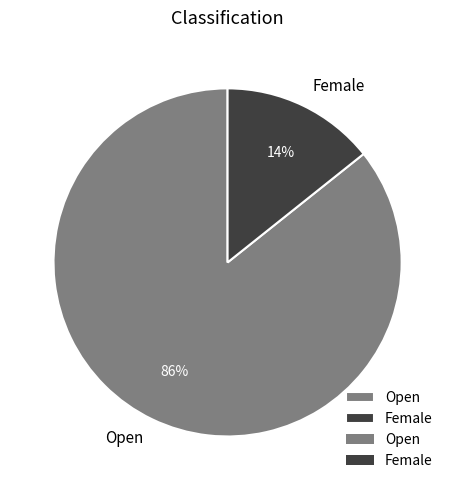

Which slice represents more than half of the pie?

Open